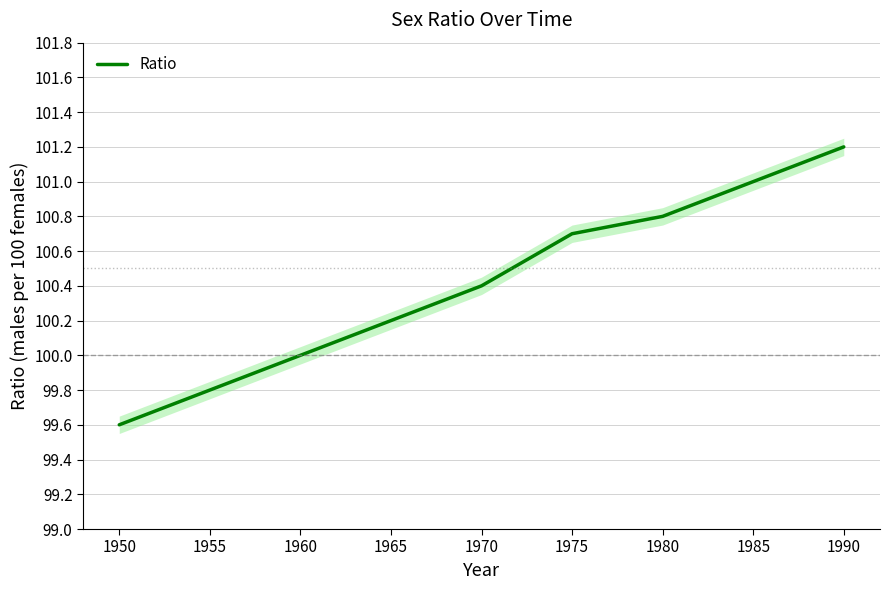

Between 1985 and 1950, which is larger?

1985